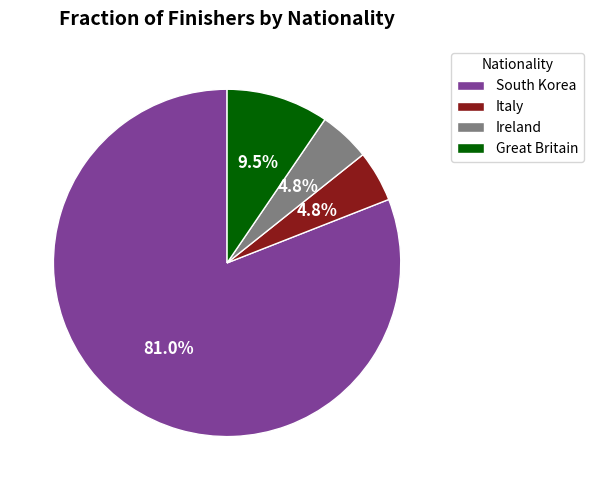

To the nearest percent, what is the combined percentage of Italy and South Korea?

86%